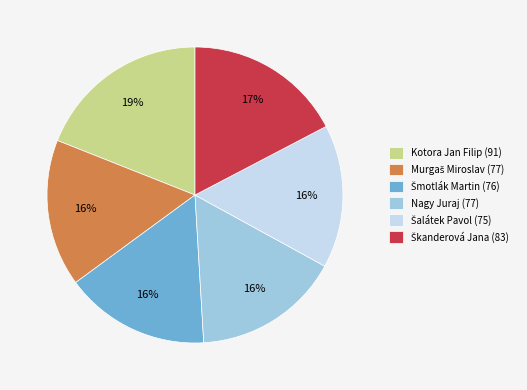

To the nearest percent, what is the difference between the largest and smallest slice percentages?

3%